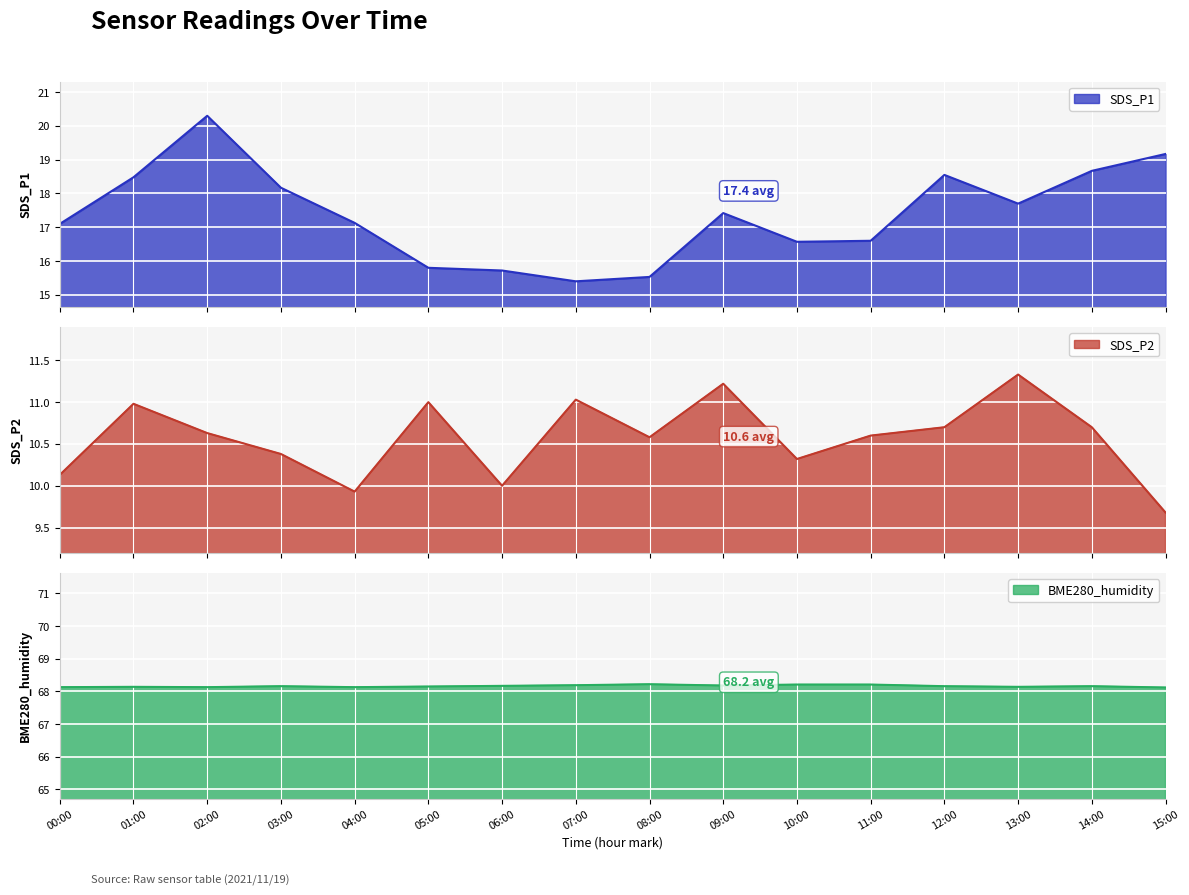

What is the difference between the second highest and minimum values in the SDS_P2 series?

1.5